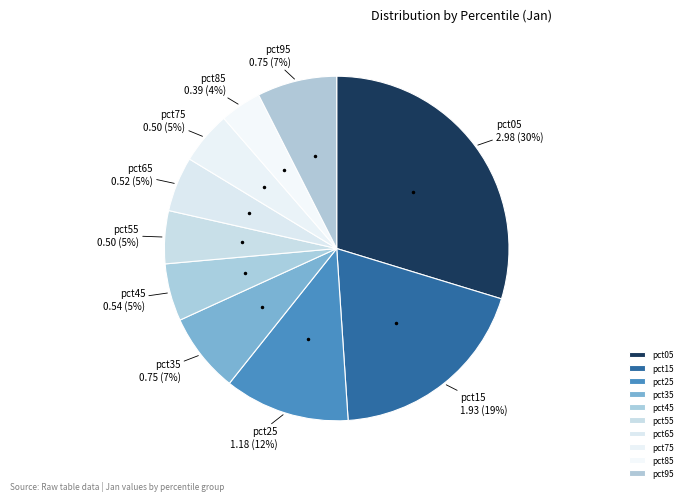

To the nearest percent, what is the average slice percentage?

10%